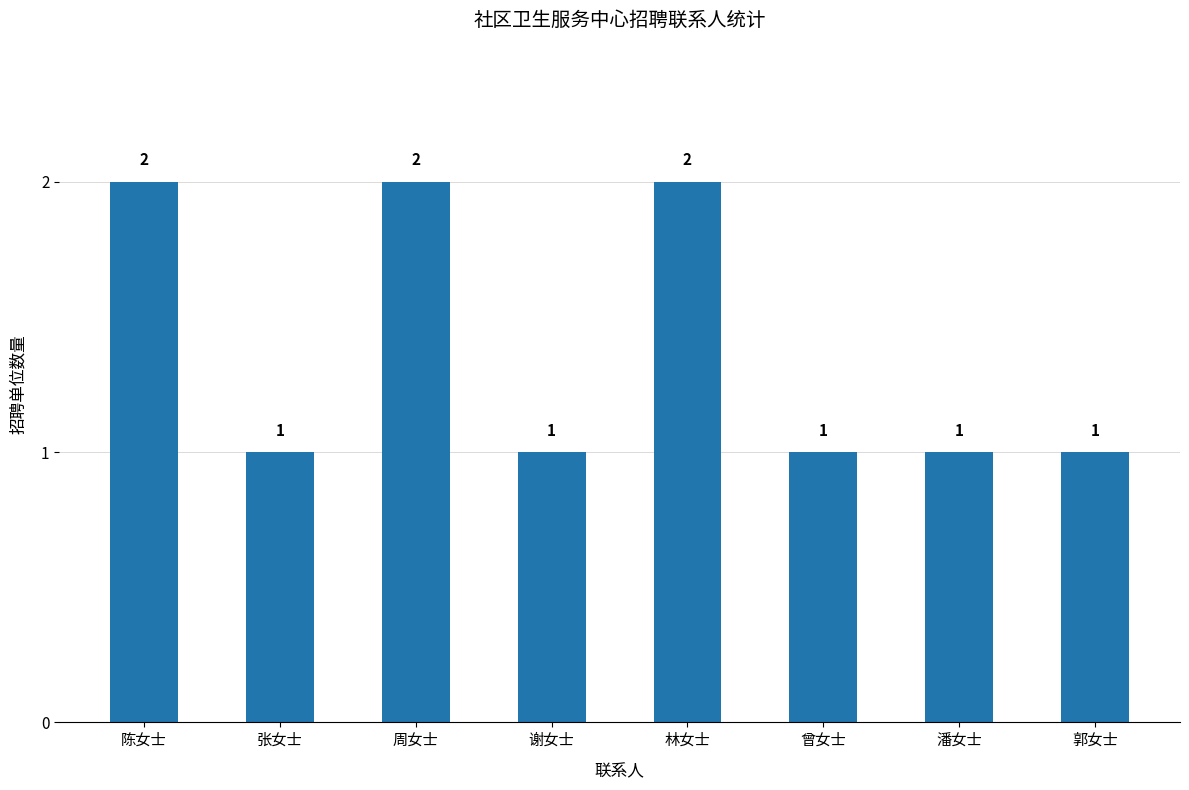

True or false: the data shows 2 at 林女士.

True